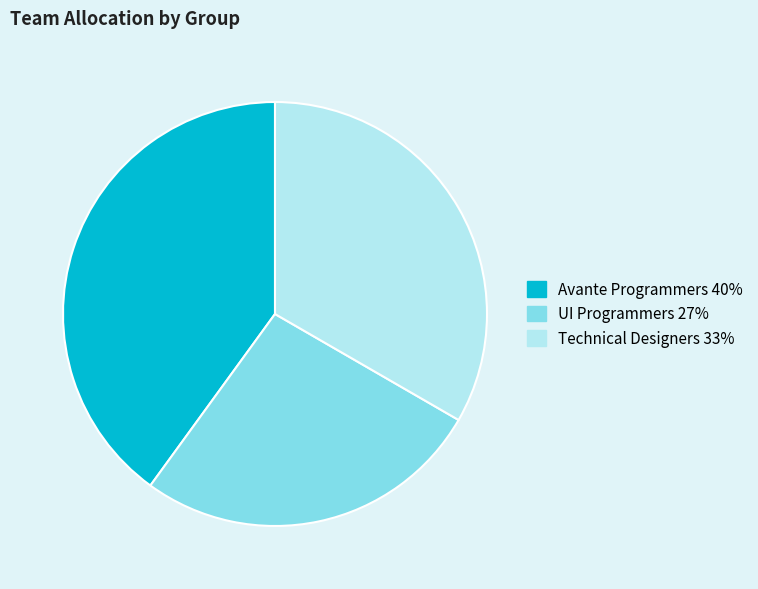

Does any single category account for the majority?

No